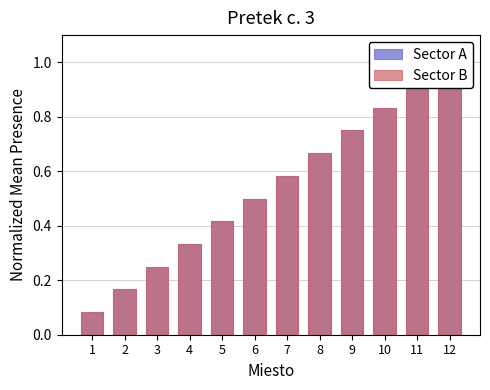

Rank the categories by Sector B value from lowest to highest.

1, 2, 3, 4, 5, 6, 7, 8, 9, 10, 11, 12